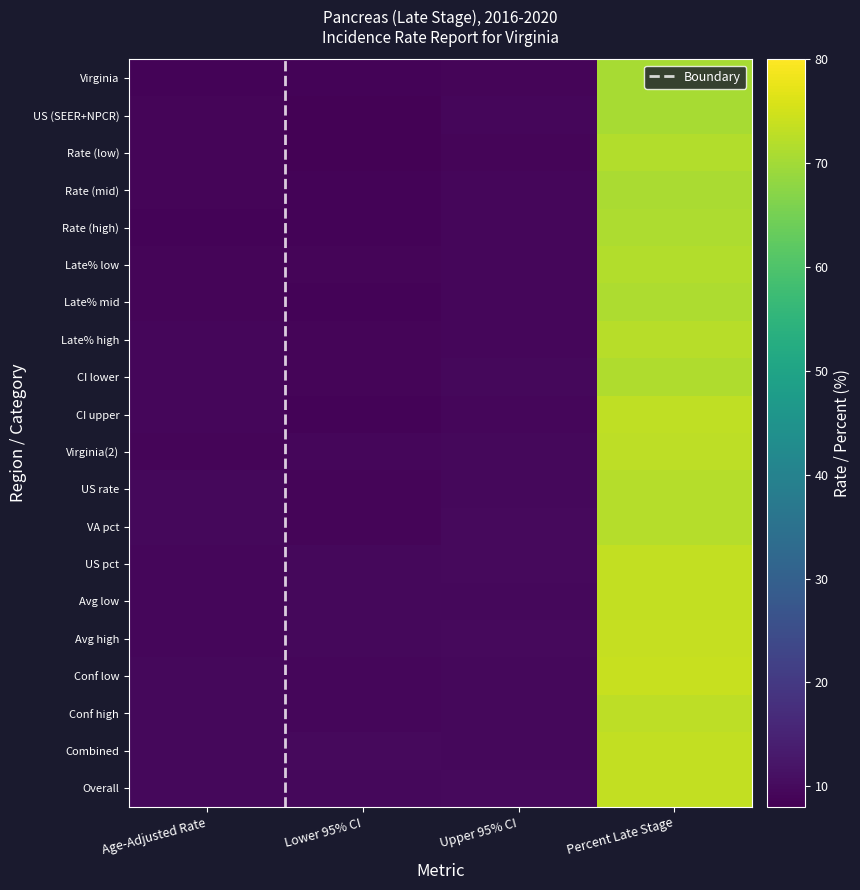

Which category has the lowest value in the US (SEER+NPCR) series?

Lower 95% CI